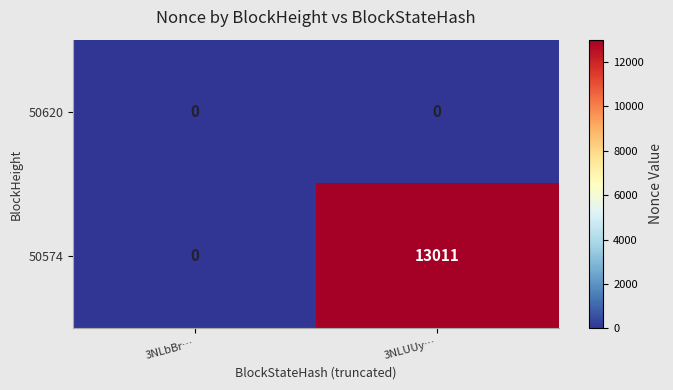

Which series has the largest total across all categories?

50574